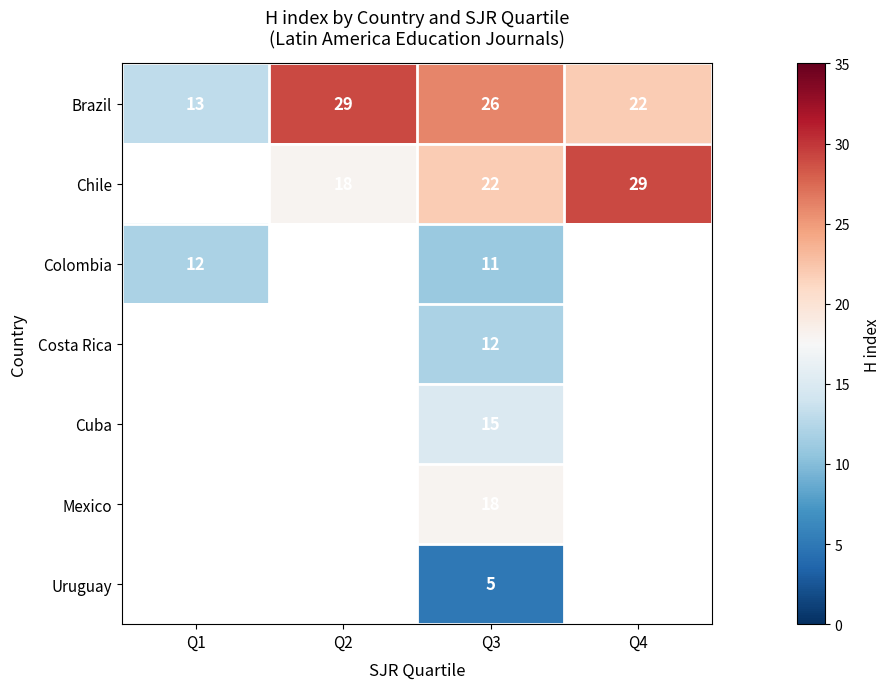

What value does the Brazil series have at Q3, to the nearest 5?

25